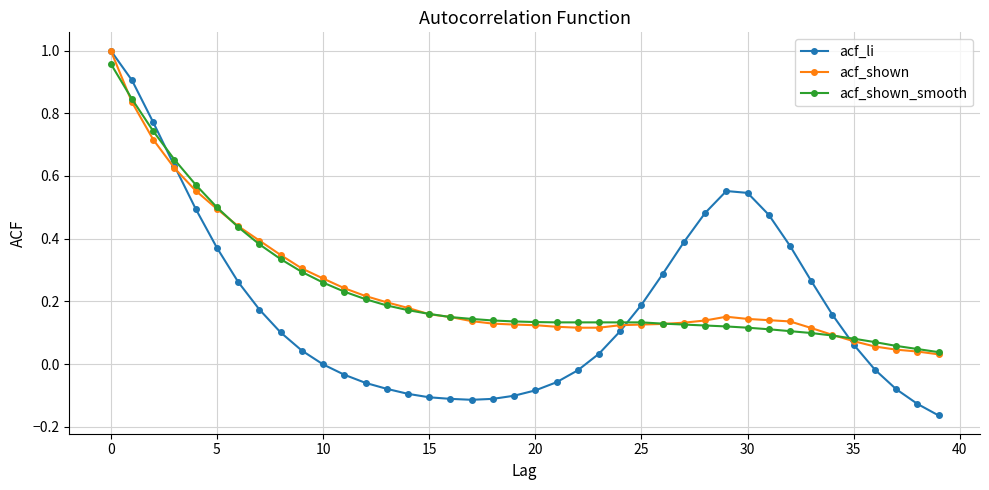

Which series has the widest spread of values?

acf_li